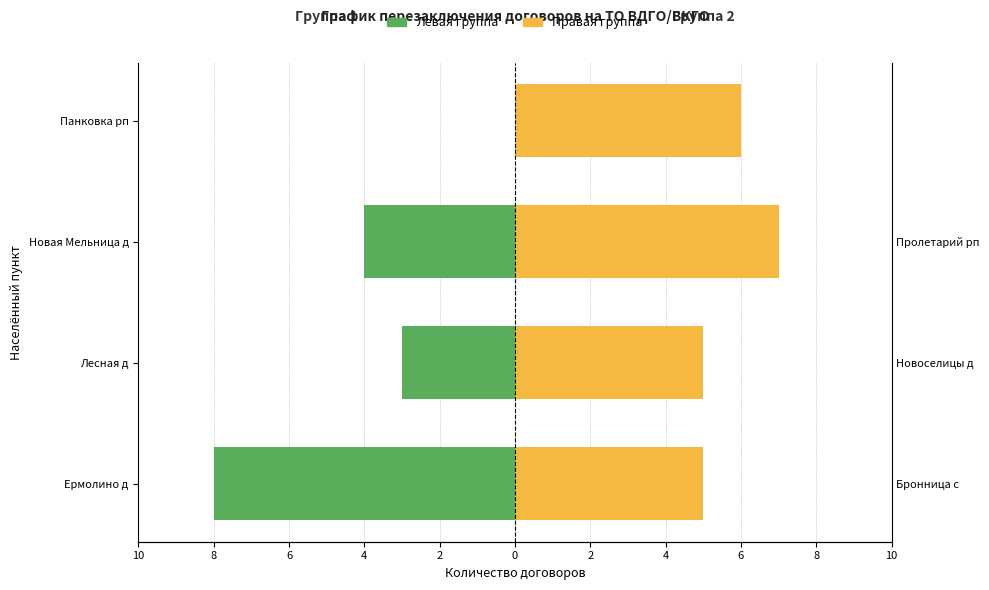

How many Левая группа values are between -4 and 0?

3